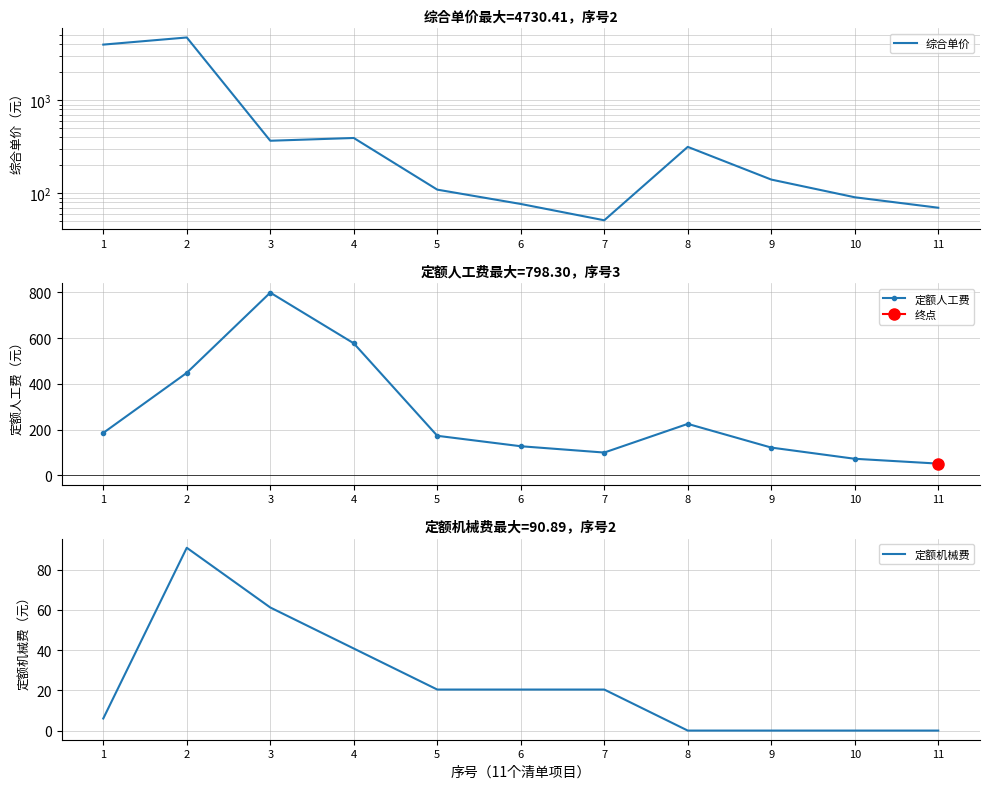

Is it true that 定额人工费 equals 128.0 at 8?

False